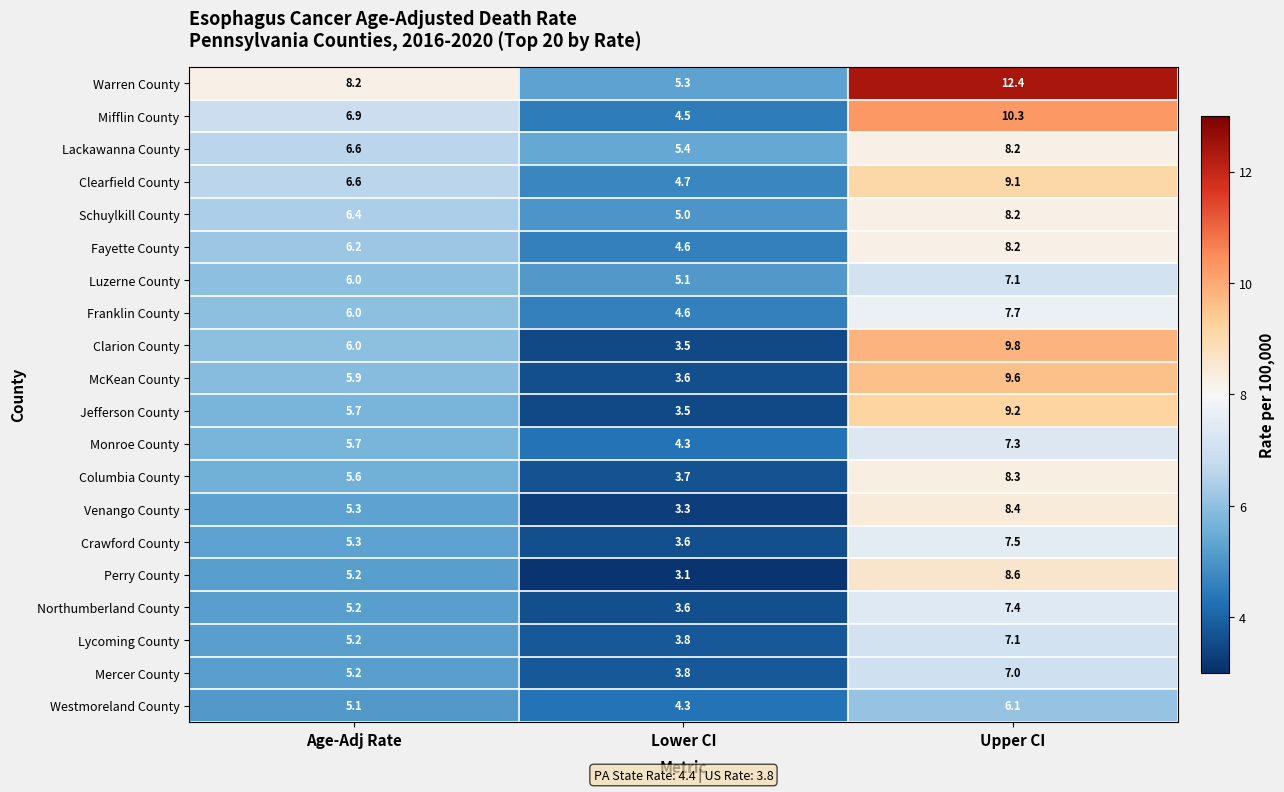

List the labels in order of Perry County value, largest first.

Upper CI, Age-Adj Rate, Lower CI